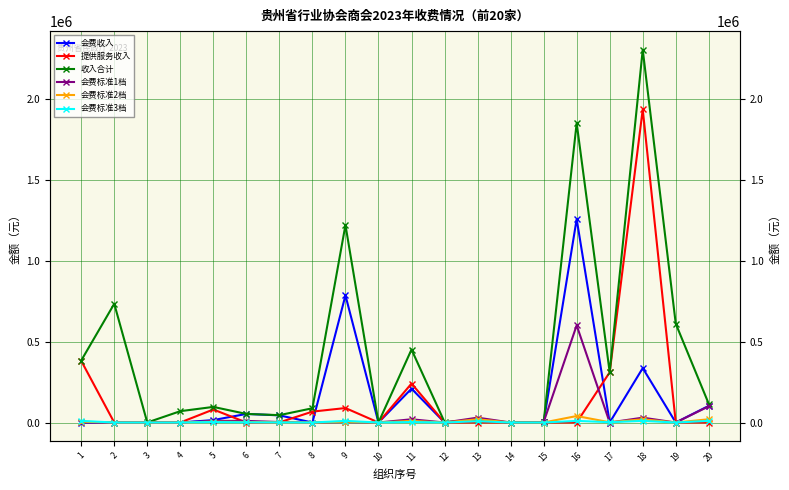

Read the 会费标准3档 value at 16.

10000.0